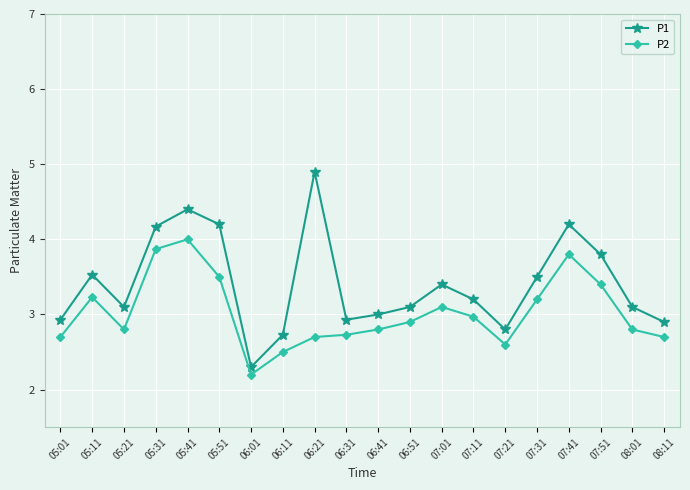

Rank the series by their maximum value, from lowest to highest.

P2, P1